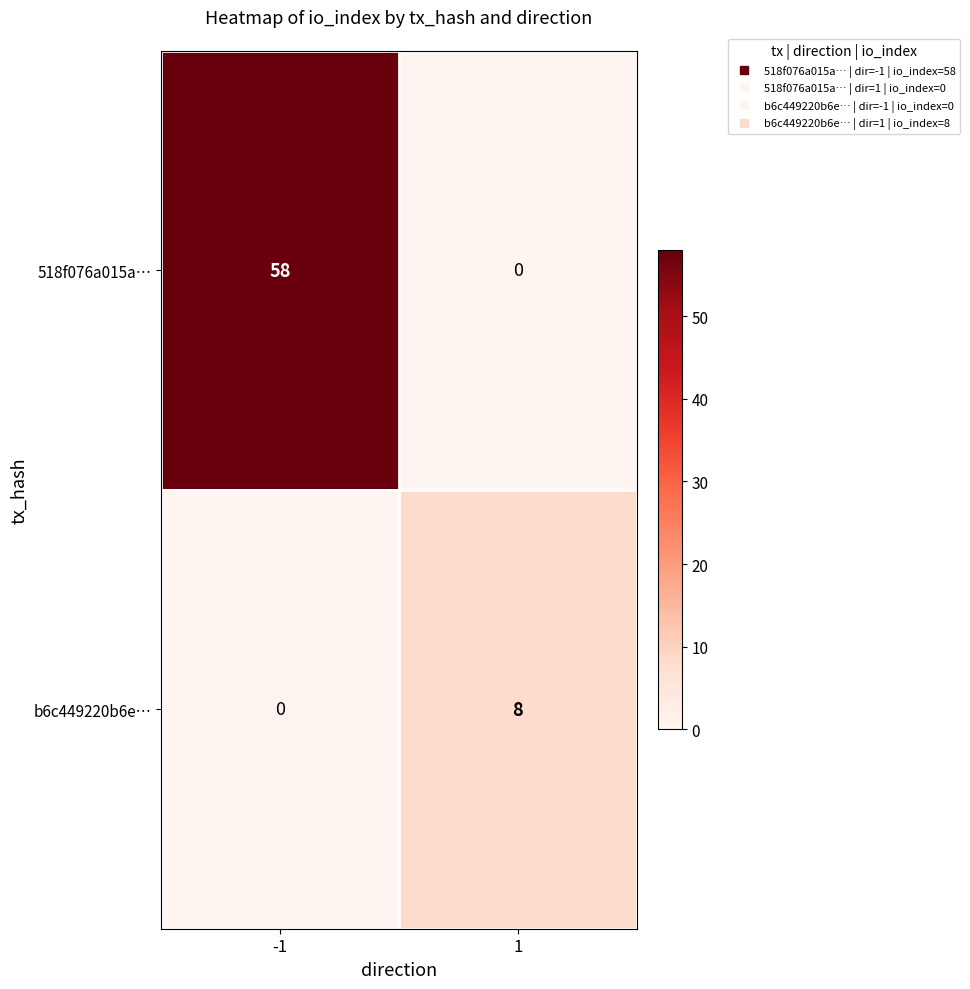

Rank the series by their average value, from highest to lowest.

518f076a015a…, b6c449220b6e…